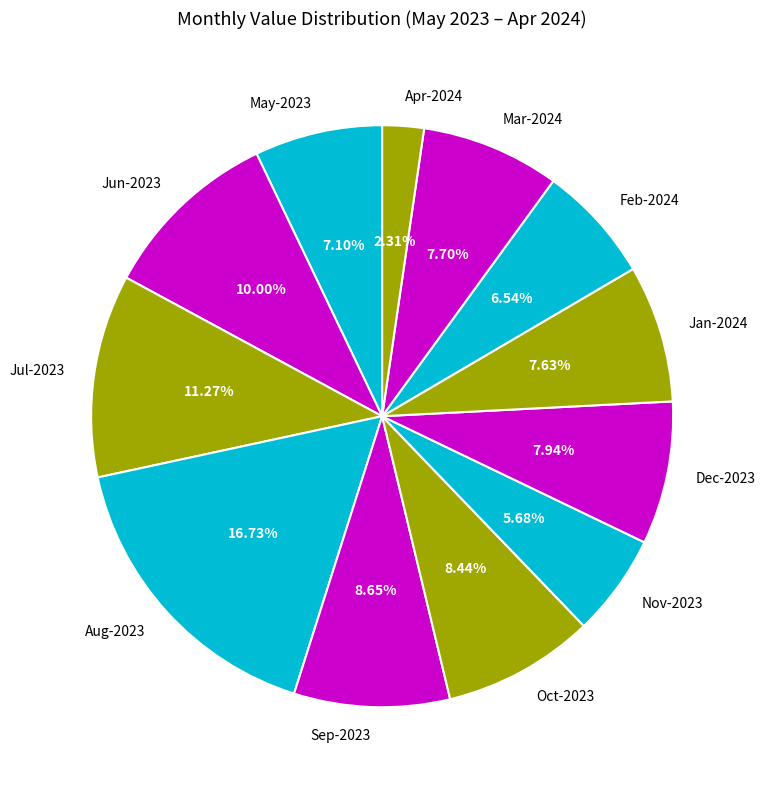

What is the ratio of the value at Jan-2024 to the value at Sep-2023?

0.9